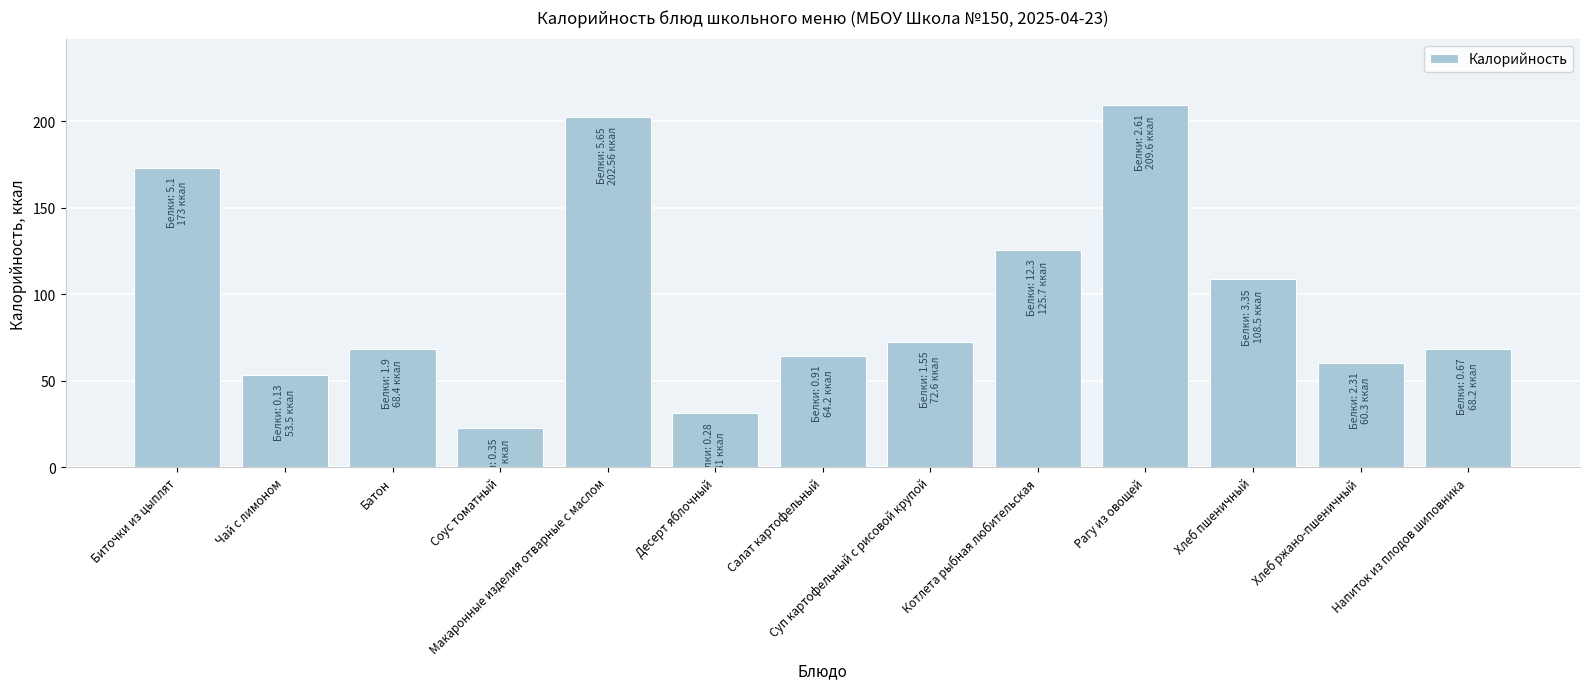

What is the label of the 1st bar from the left?

Биточки из цыплят